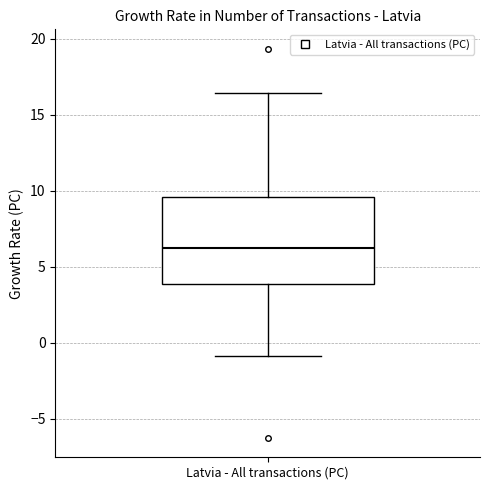

Where does the median line of the box for Latvia - All transactions (PC) sit on the y-axis? The values are not printed on the chart, so give them approximately, as read against the axis.

6.0